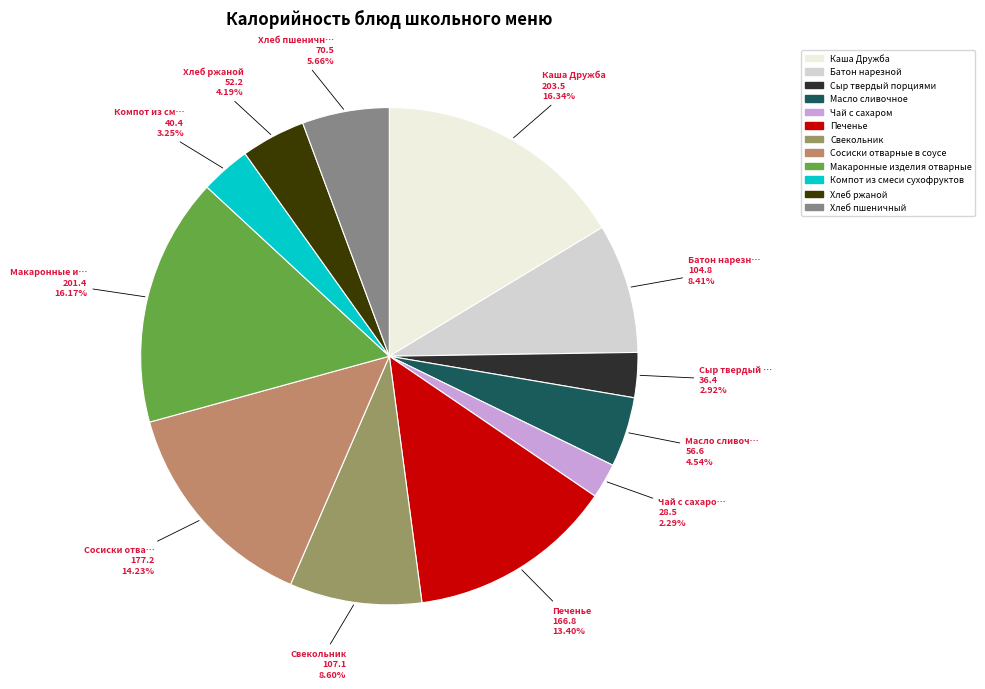

Does Печенье account for over 50% of the chart?

No